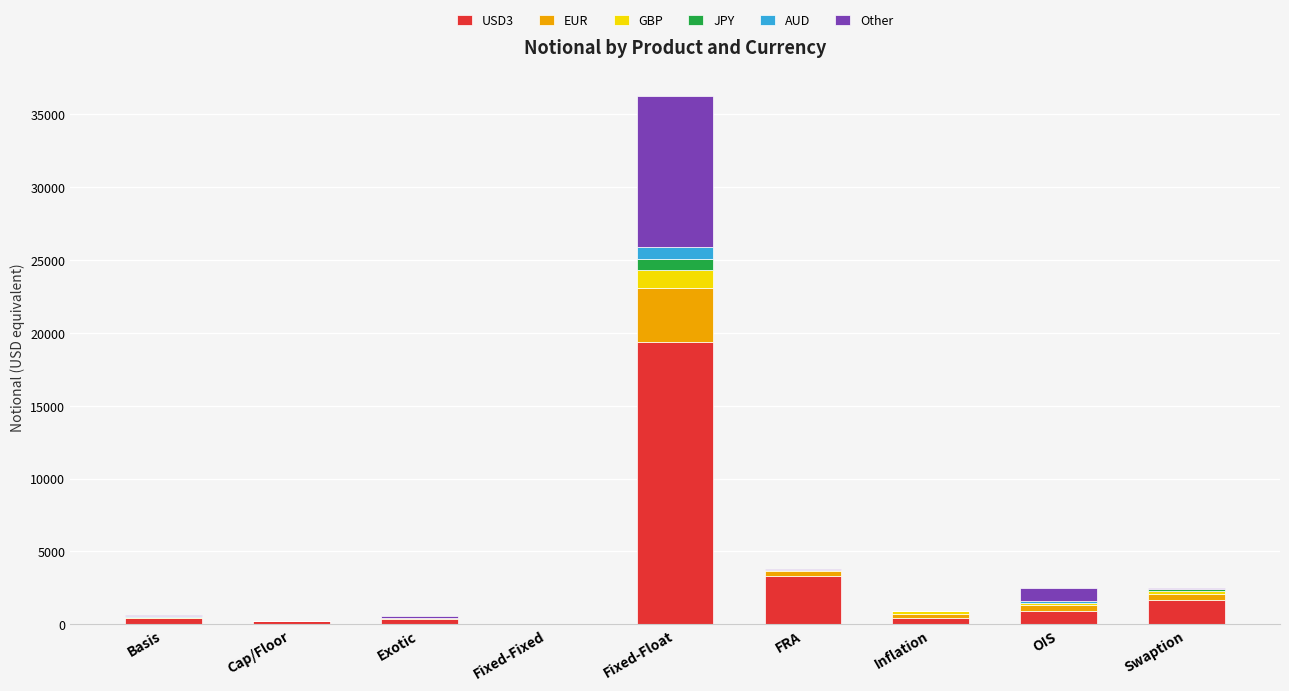

The value of USD3 at FRA is 3336. True or false?

True